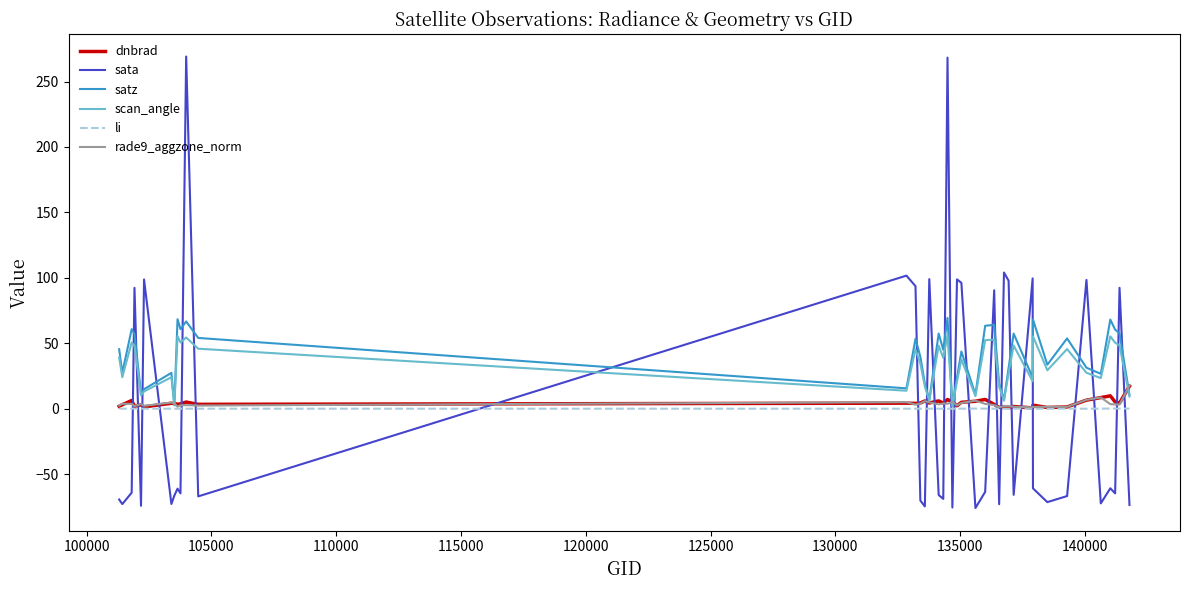

What is the smallest value displayed?

-75.9